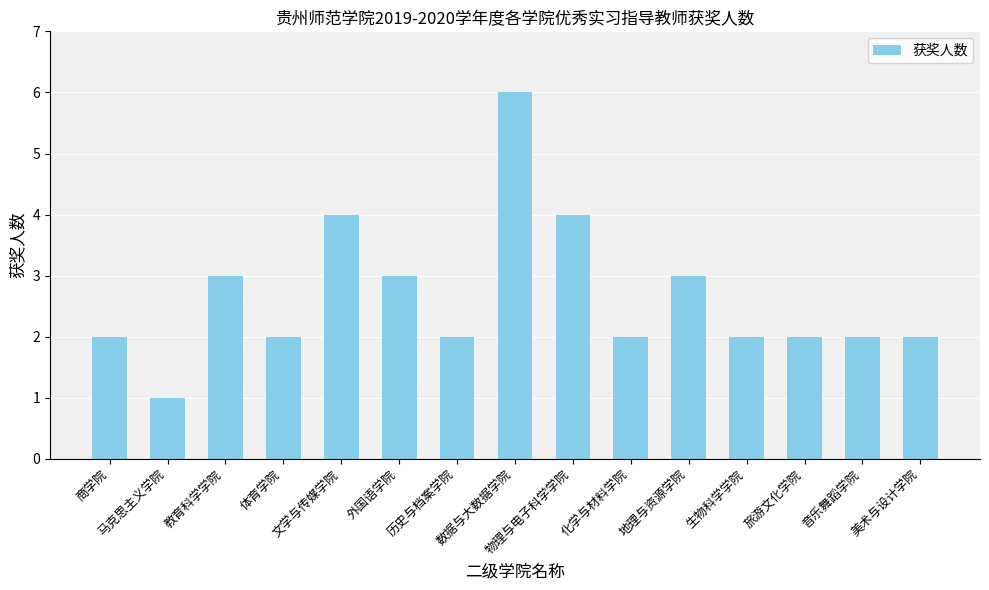

Are the bars grouped side by side (vs. stacked)?

No